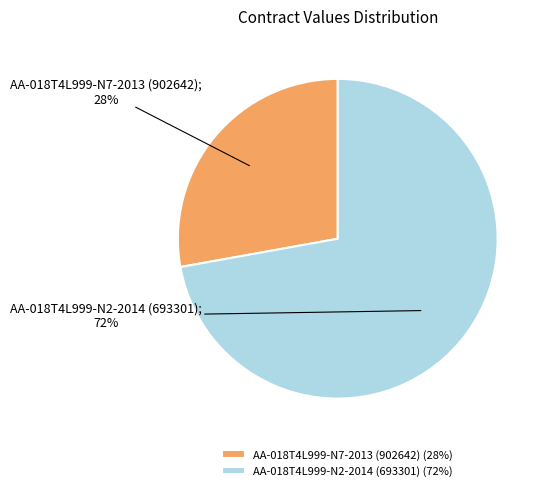

Combined, do AA-018T4L999-N2-2014 (693301) (72%) and AA-018T4L999-N7-2013 (902642) (28%) account for over 50%?

Yes